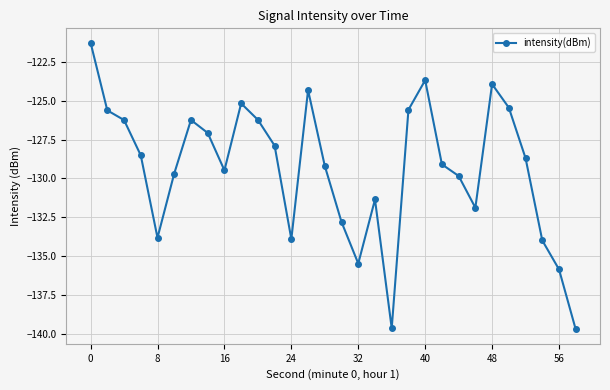

How many data points are less than -128?

17